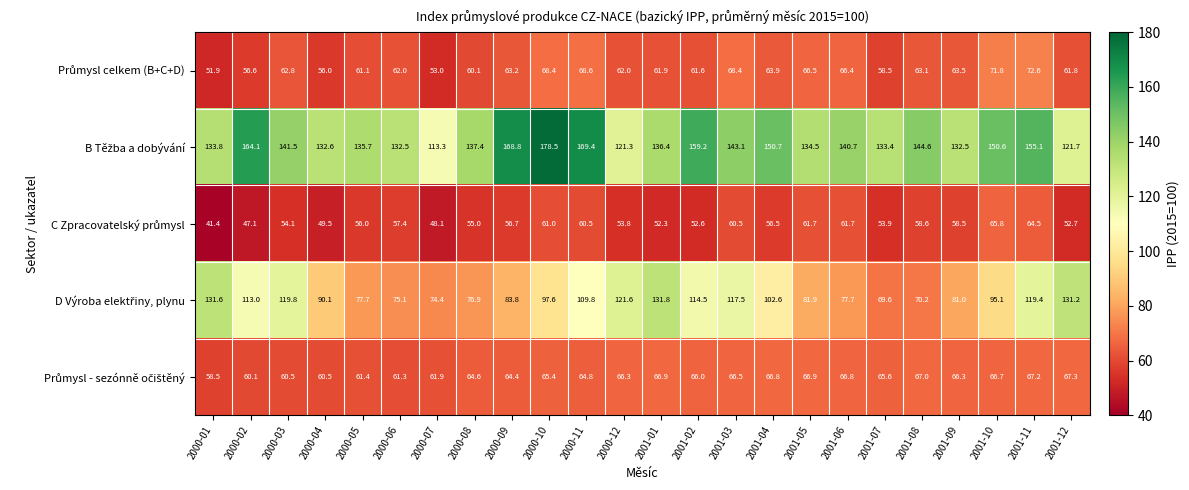

What is the minimum value shown in the chart?

41.4